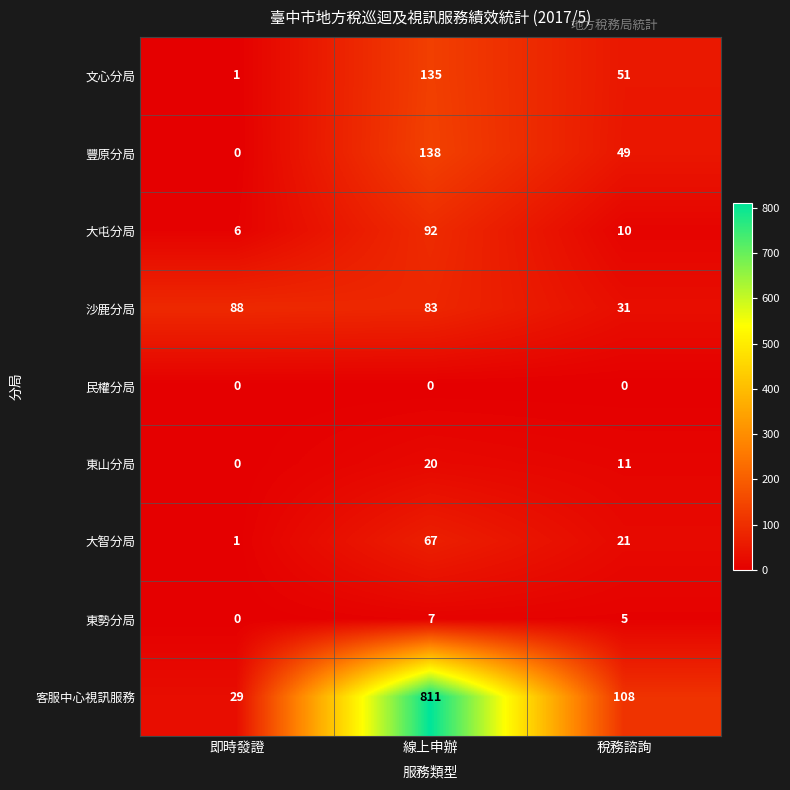

Which category has the lowest value in the 大智分局 series?

即時發證